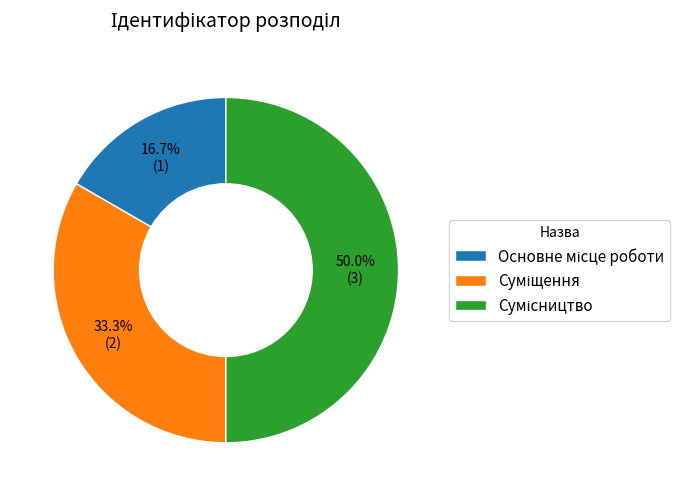

Count the number of slices in the pie.

3